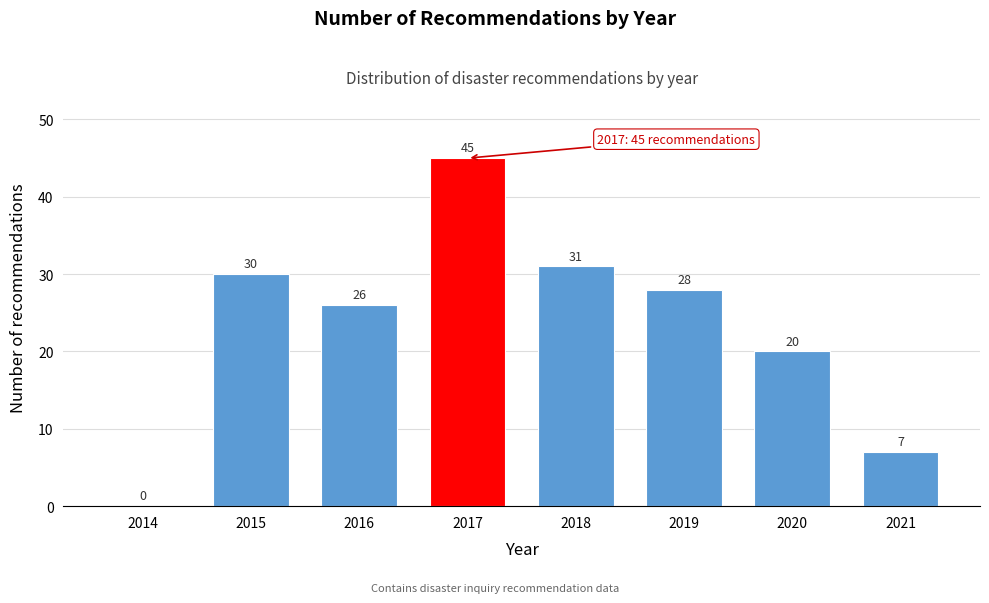

Reading left to right, extract all data points from this chart.

2014=0	2015=30	2016=26	2017=45	2018=31	2019=28	2020=20	2021=7